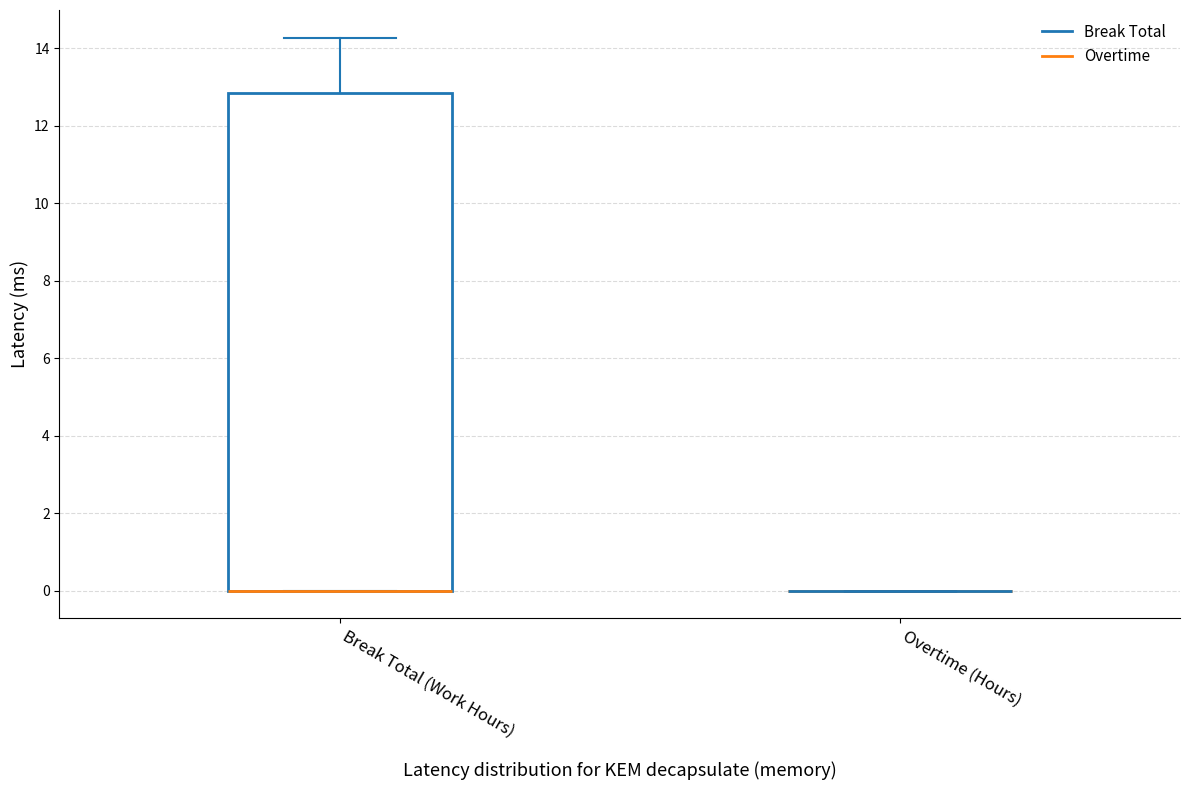

Reading left to right, transcribe this box plot: for each box, give where its median line is, the range the box spans, and where its two whiskers end, as read against the y-axis. The values are not printed on the chart, so give them approximately, as read against the axis.

Break Total (Work Hours): median 0.0 (drawn on the box's lower edge), box 0.0 to 12.8, whiskers 0.0 to 14.2
Overtime (Hours): box collapsed to a line at 0.0, whiskers 0.0 to 0.0